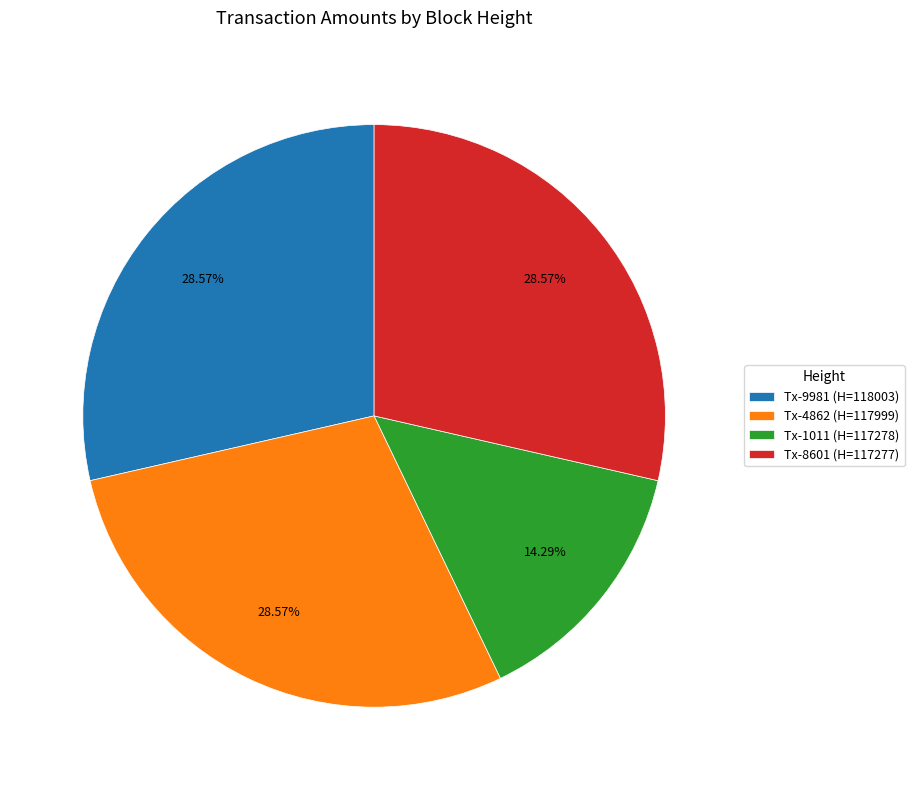

What is the ratio of the value at Tx-9981 (H=118003) to the value at Tx-4862 (H=117999)?

1.0